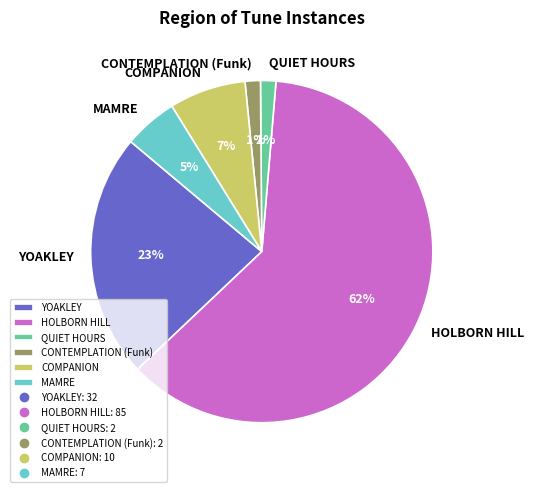

The MAMRE slice represents 5% of the pie. True or false?

True